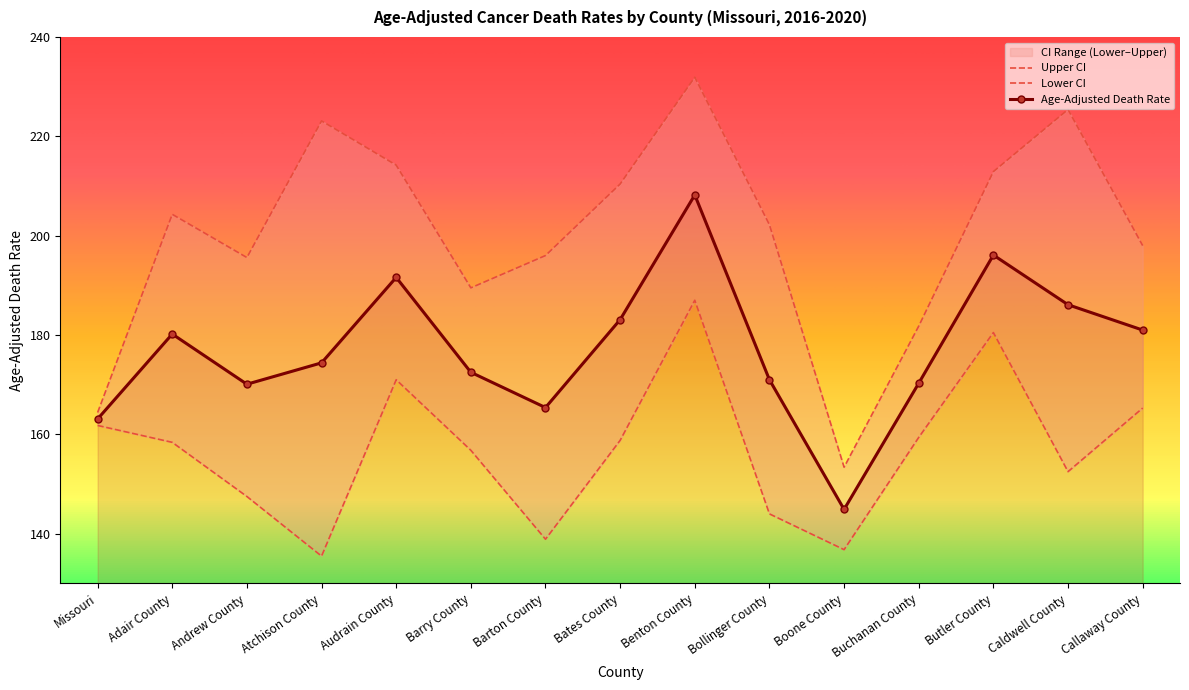

What is the difference between the maximum and minimum values in the Age-Adjusted Death Rate series?

63.3